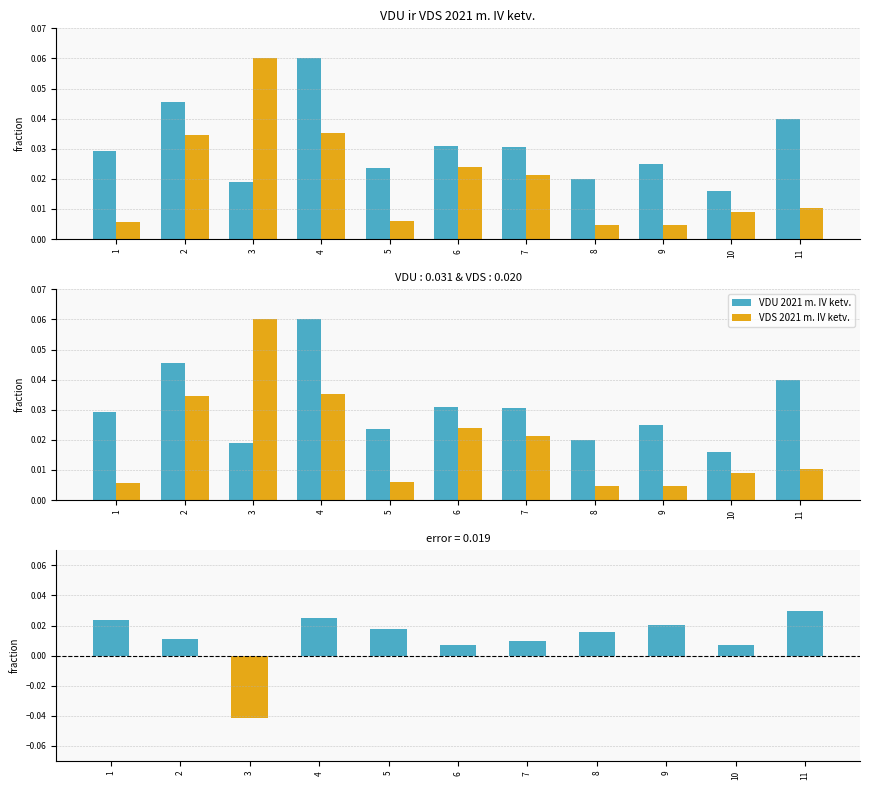

At how many categories does at least one series exceed 0?

11